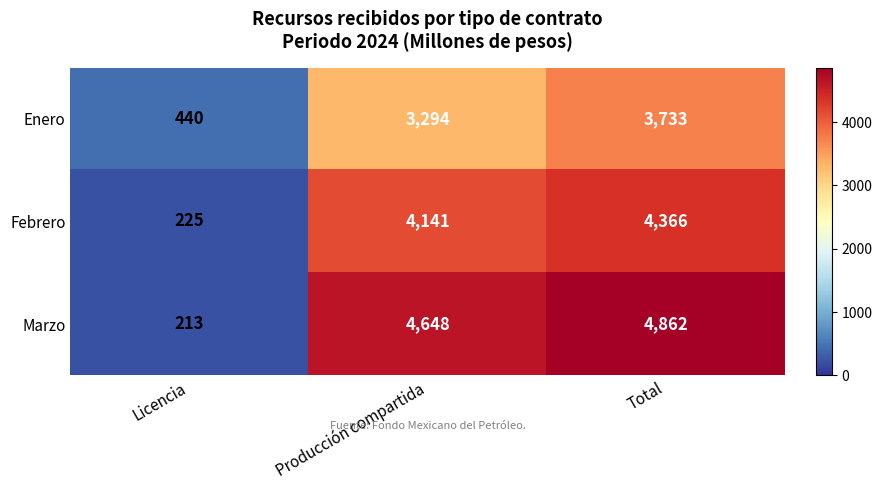

Where is Febrero nearest to the value 2295?

Producción compartida